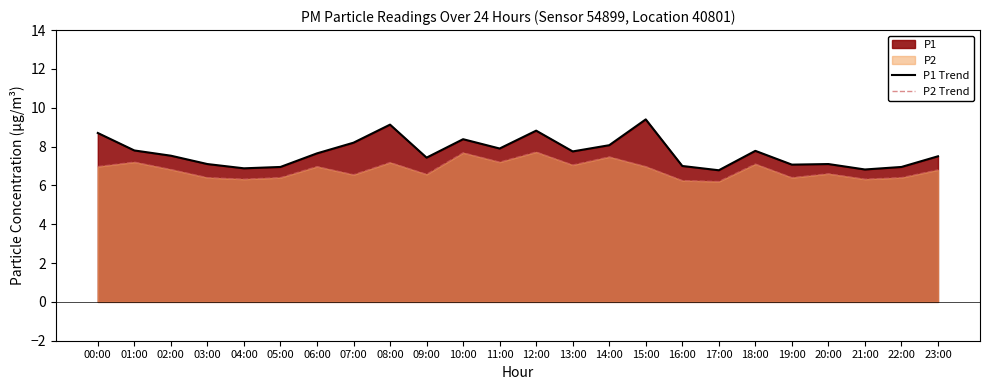

List the series in order of their peak value, highest first.

P1 Trend, P2 Trend